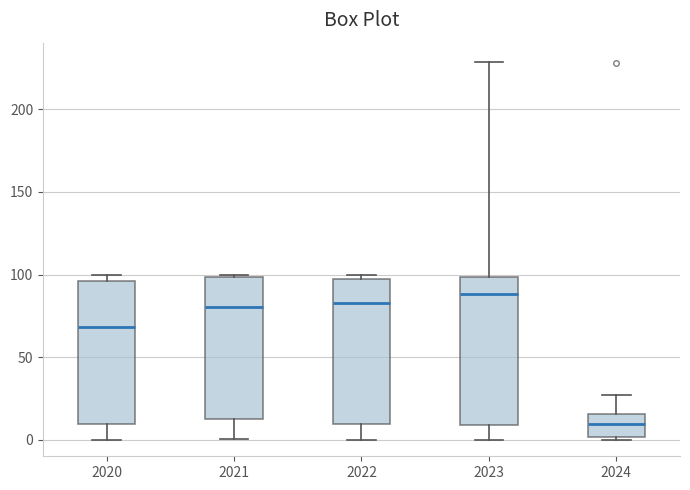

Where does the median line of the box at x = 2021 sit on the y-axis? The values are not printed on the chart, so give them approximately, as read against the axis.

80